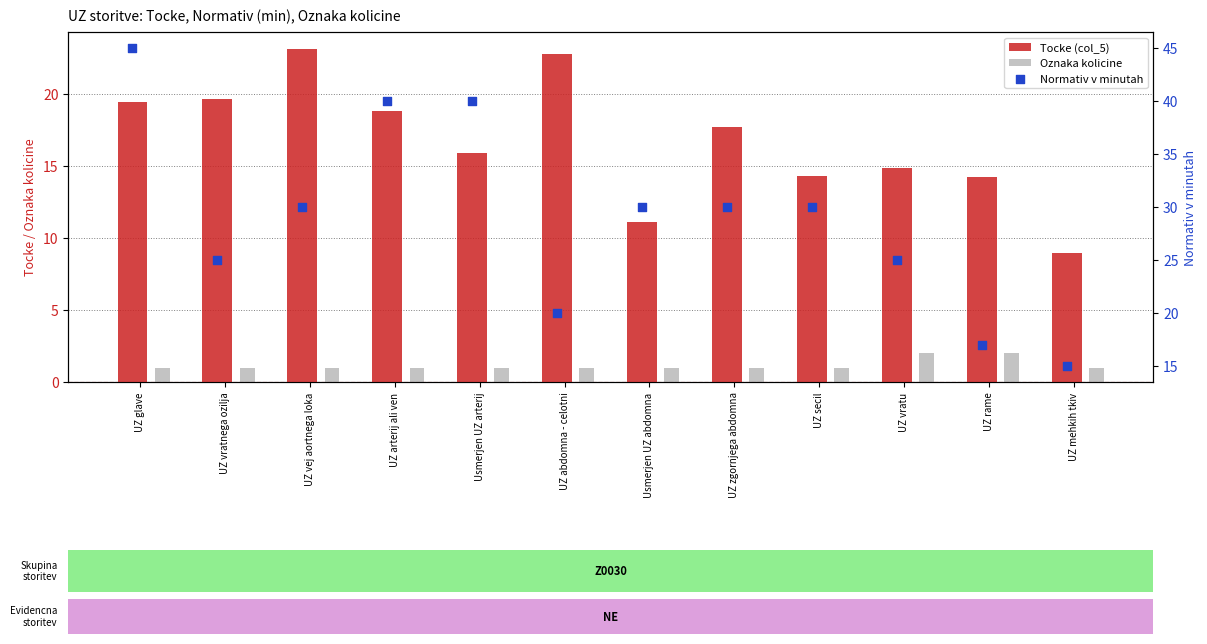

Which series contains the lowest Y value?

Oznaka kolicine